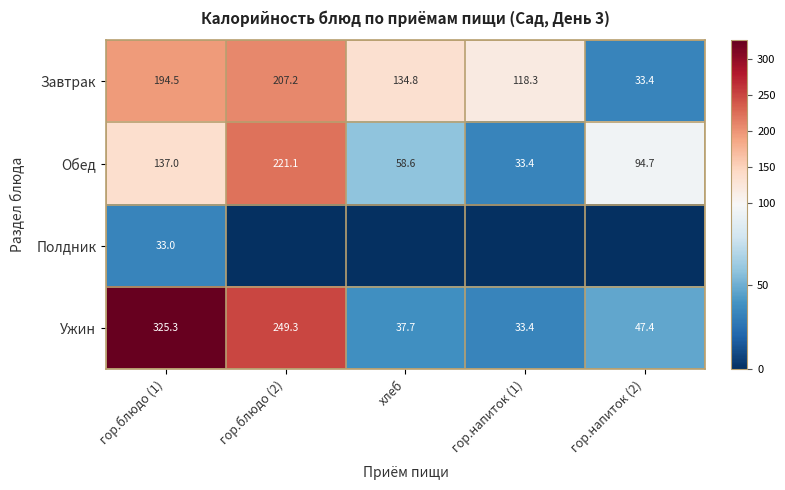

Is the value of Завтрак at гор.блюдо (2) greater than the value of Ужин at гор.напиток (1)?

Yes